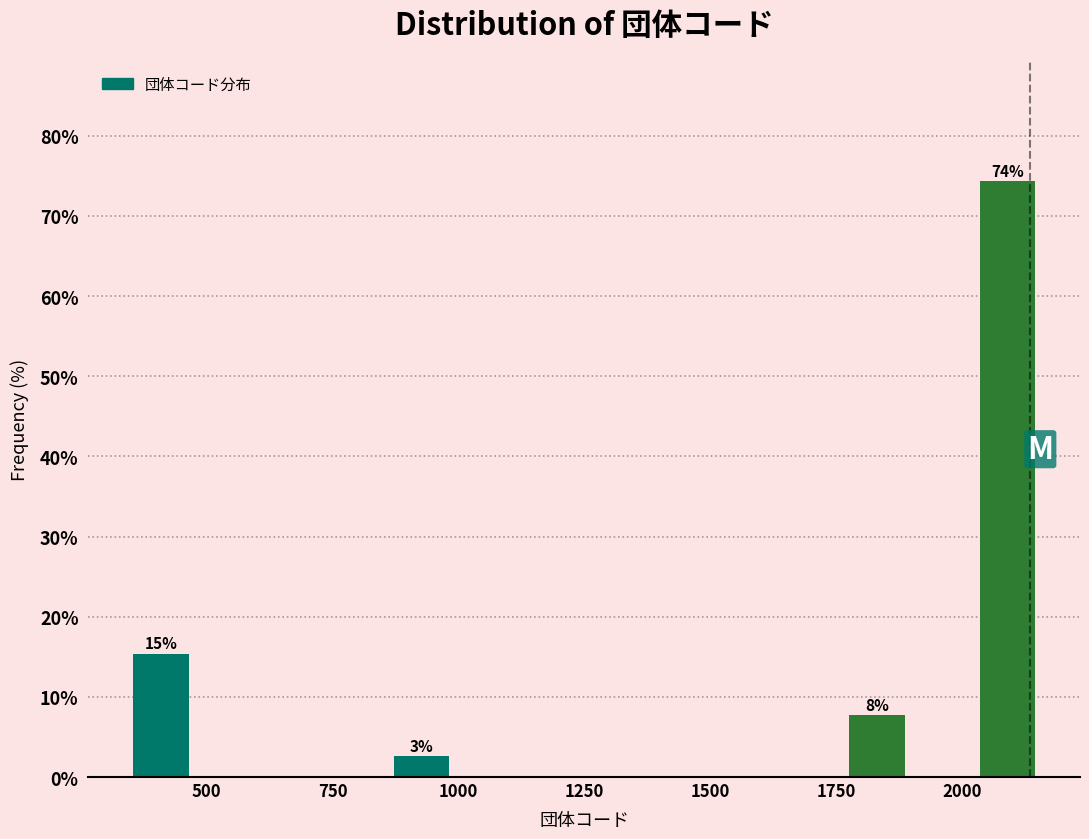

Around what value on the x-axis is the tallest bar? Give the approximate position of its centre, as read against the axis.

2100